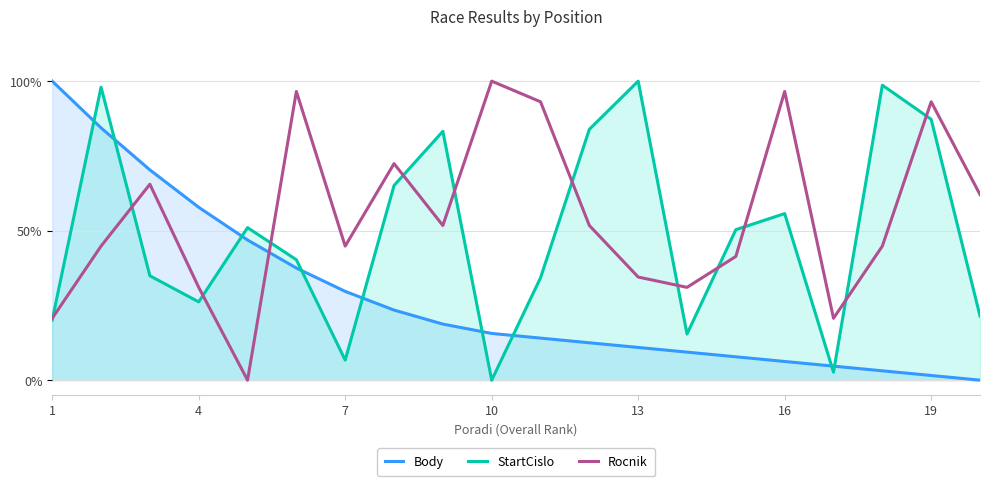

Does the chart display data point markers on the line(s)?

No